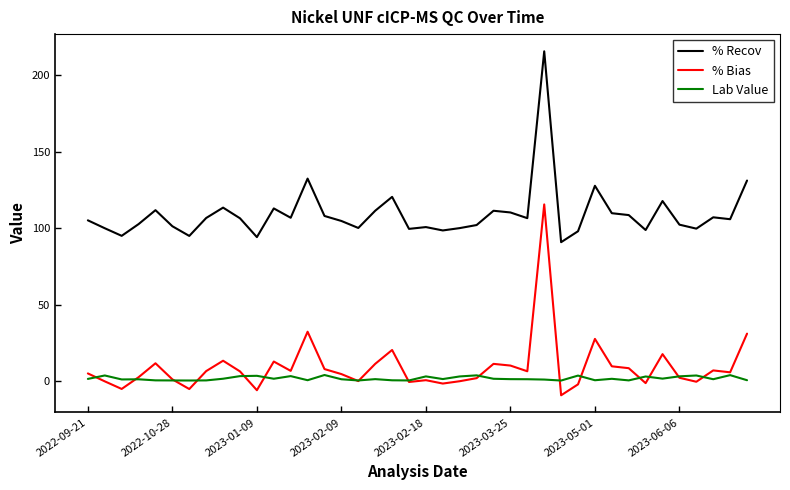

True or false: % Recov and Lab Value cross at least once.

False